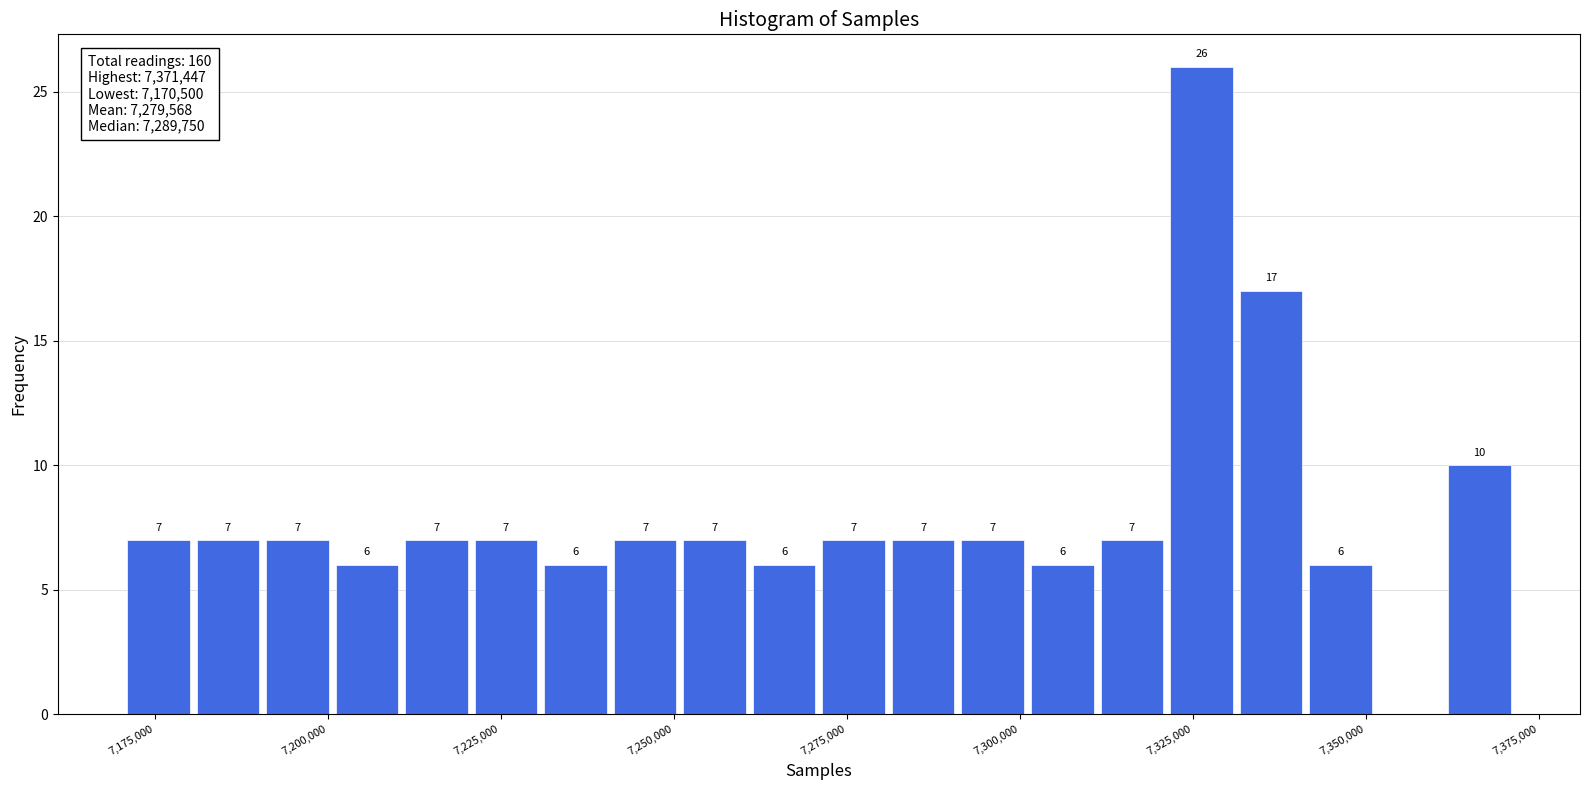

Read against the x-axis, roughly where is the centre of the tallest bar?

7325000